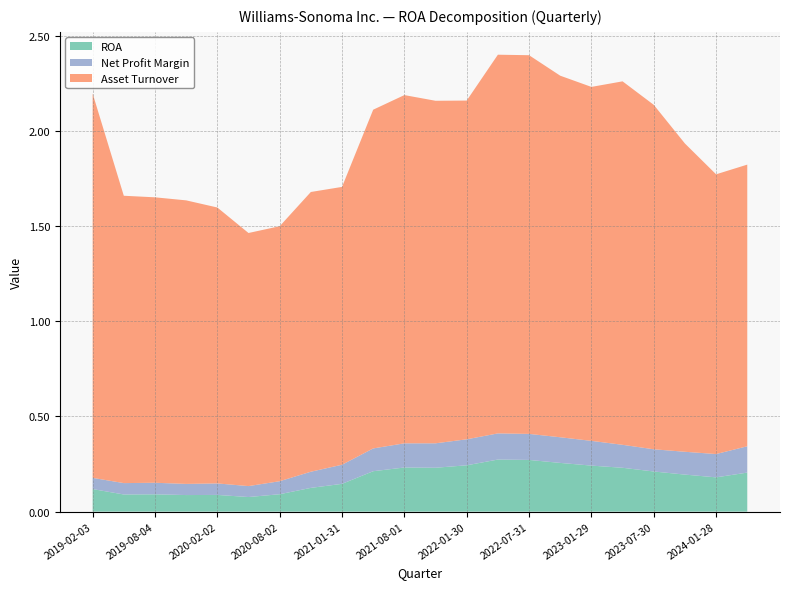

Reading left to right, list all the values displayed in this chart.

ROA: 2019-02-03=0.1	2019-05-05=0.1	2019-08-04=0.1	2019-11-03=0.1	2020-02-02=0.1	2020-05-03=0.1	2020-08-02=0.1	2020-11-01=0.1	2021-01-31=0.1	2021-05-02=0.2	2021-08-01=0.2	2021-10-31=0.2	2022-01-30=0.2	2022-05-01=0.3	2022-07-31=0.3	2022-10-30=0.3	2023-01-29=0.2	2023-04-30=0.2	2023-07-30=0.2	2023-10-29=0.2	2024-01-28=0.2	2024-04-28=0.2
Net Profit Margin: 2019-02-03=0.1	2019-05-05=0.1	2019-08-04=0.1	2019-11-03=0.1	2020-02-02=0.1	2020-05-03=0.1	2020-08-02=0.1	2020-11-01=0.1	2021-01-31=0.1	2021-05-02=0.1	2021-08-01=0.1	2021-10-31=0.1	2022-01-30=0.1	2022-05-01=0.1	2022-07-31=0.1	2022-10-30=0.1	2023-01-29=0.1	2023-04-30=0.1	2023-07-30=0.1	2023-10-29=0.1	2024-01-28=0.1	2024-04-28=0.1
Asset Turnover: 2019-02-03=2.0	2019-05-05=1.5	2019-08-04=1.5	2019-11-03=1.5	2020-02-02=1.4	2020-05-03=1.3	2020-08-02=1.3	2020-11-01=1.5	2021-01-31=1.5	2021-05-02=1.8	2021-08-01=1.8	2021-10-31=1.8	2022-01-30=1.8	2022-05-01=2.0	2022-07-31=2.0	2022-10-30=1.9	2023-01-29=1.9	2023-04-30=1.9	2023-07-30=1.8	2023-10-29=1.6	2024-01-28=1.5	2024-04-28=1.5